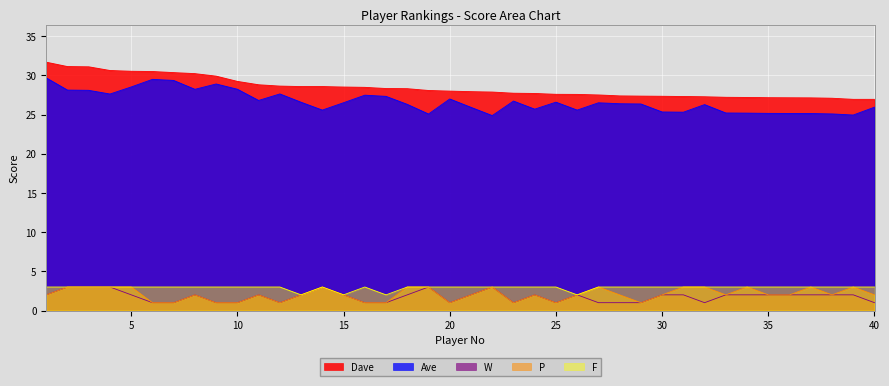

Is the value of W at 39 greater than the value of Ave at 9?

No